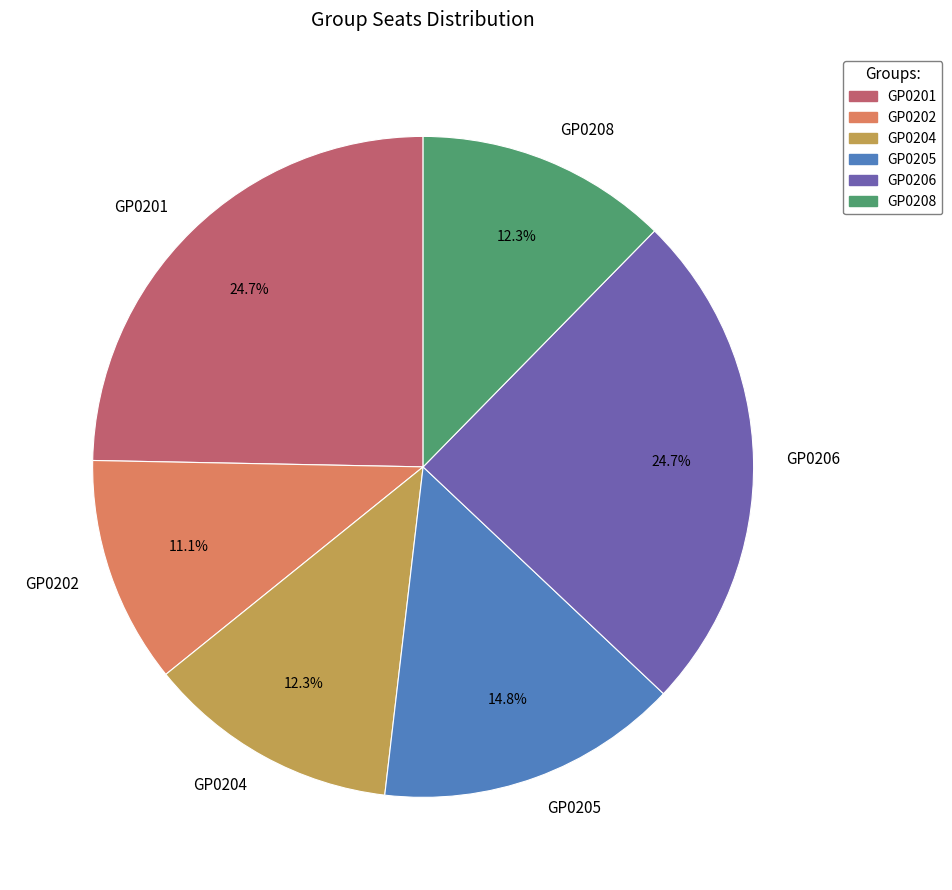

What percentage is the GP0208 slice, to the nearest percent?

12%